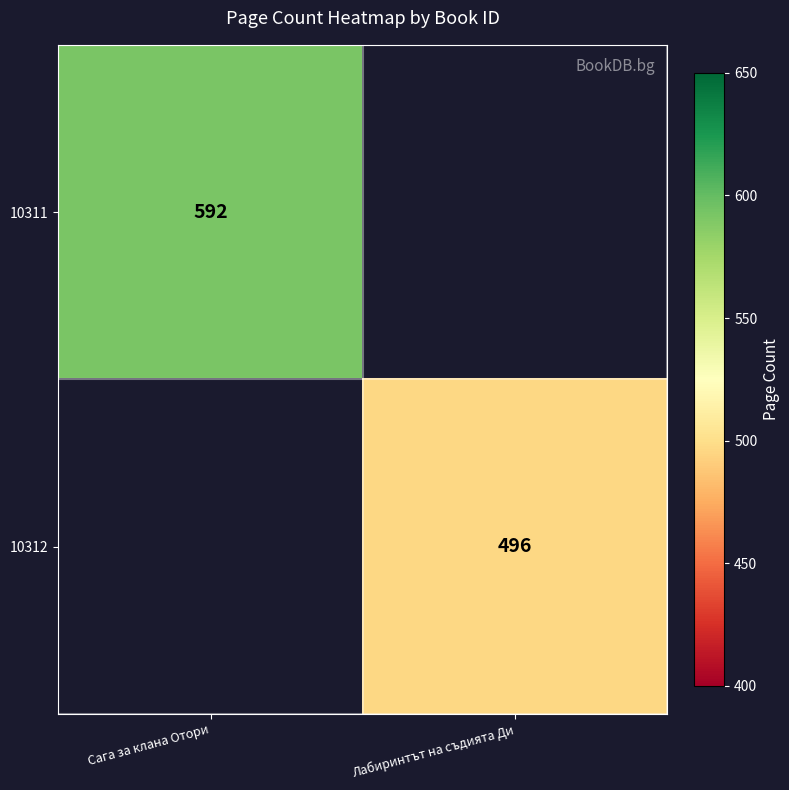

The 10311 series shows 215 at Сага за клана Отори. True or false?

False